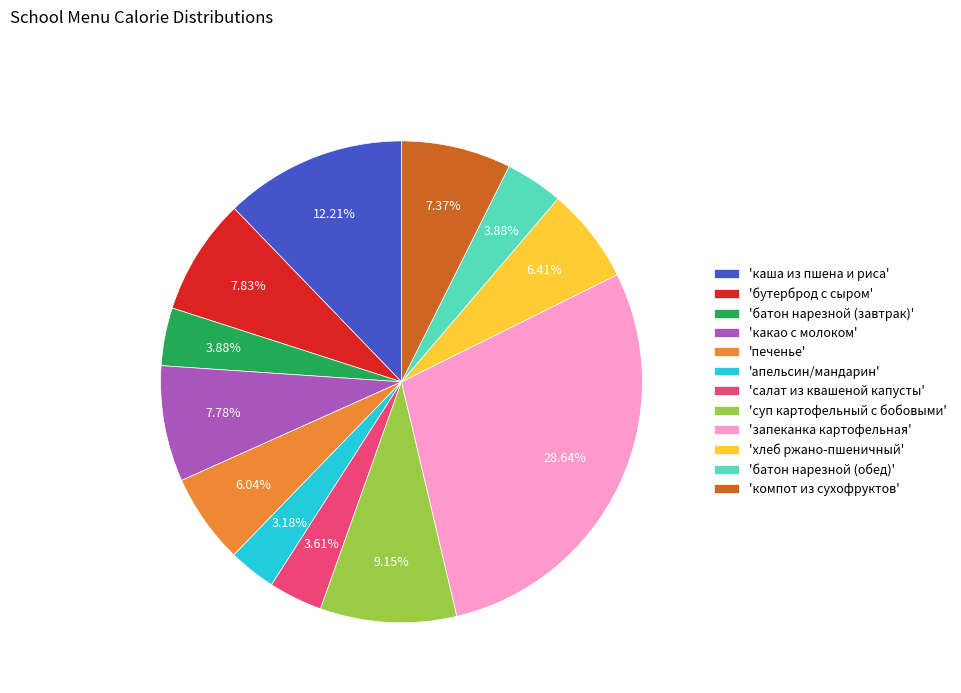

How many segments does this pie chart have?

12